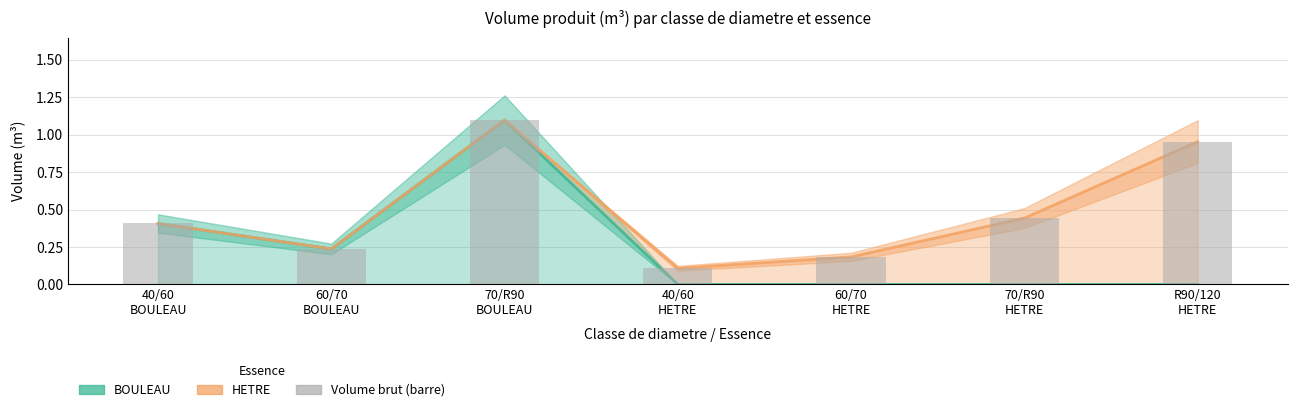

Are the bars horizontal?

No